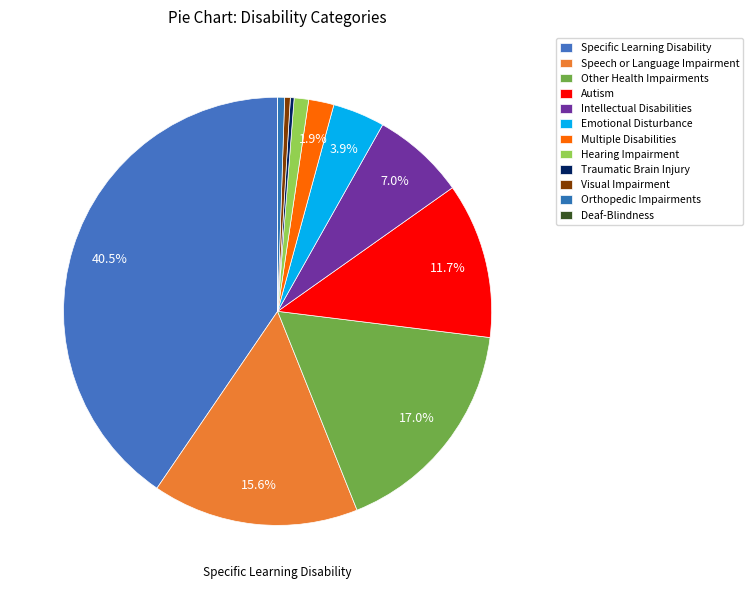

Is it true that Visual Impairment is 0% of the pie?

True